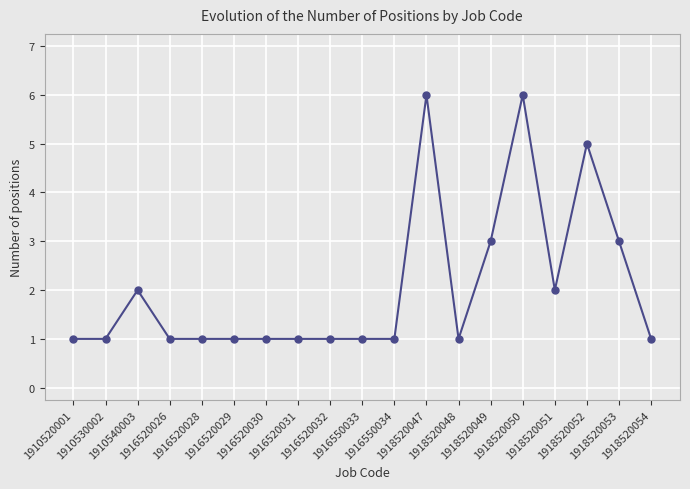

What is the minimum value shown in the chart?

1